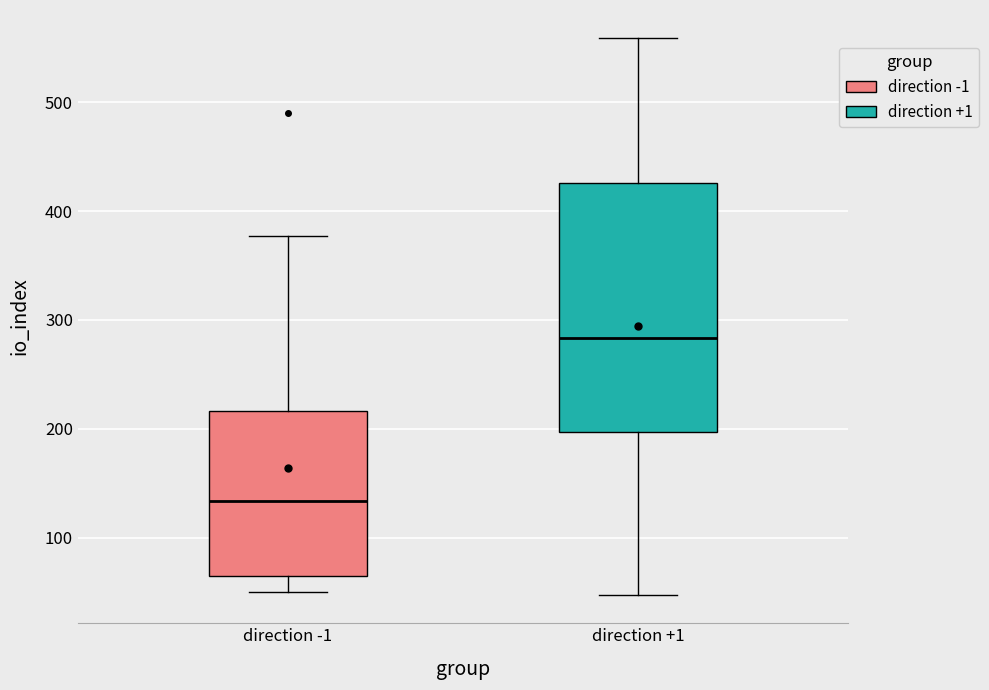

Comparing the boxes themselves (not the whiskers), which one is the tallest?

direction +1